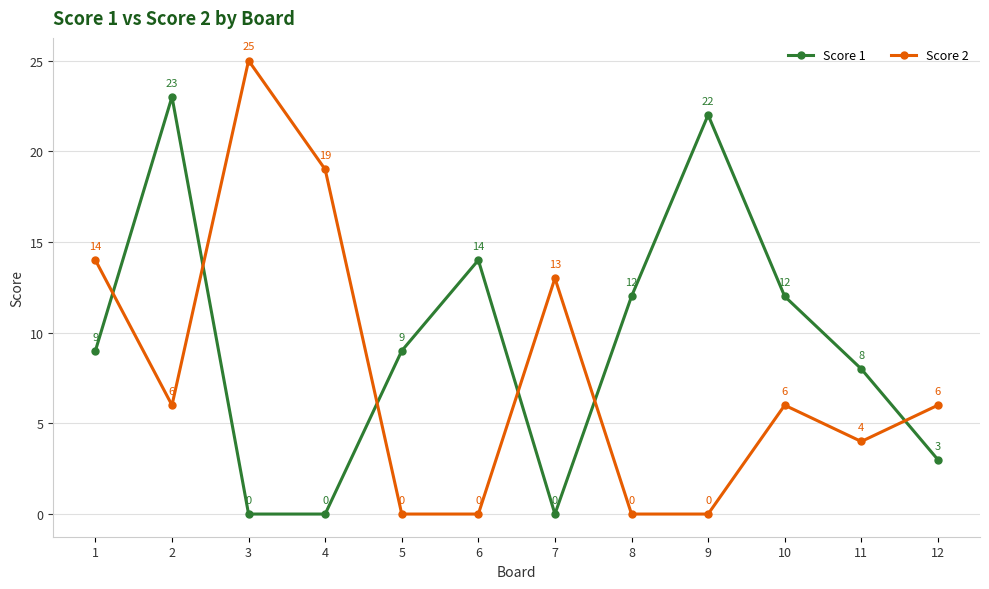

Reading left to right, transcribe all the data shown in this chart.

Score 1: 9	23	0	0	9	14	0	12	22	12	8	3
Score 2: 14	6	25	19	0	0	13	0	0	6	4	6